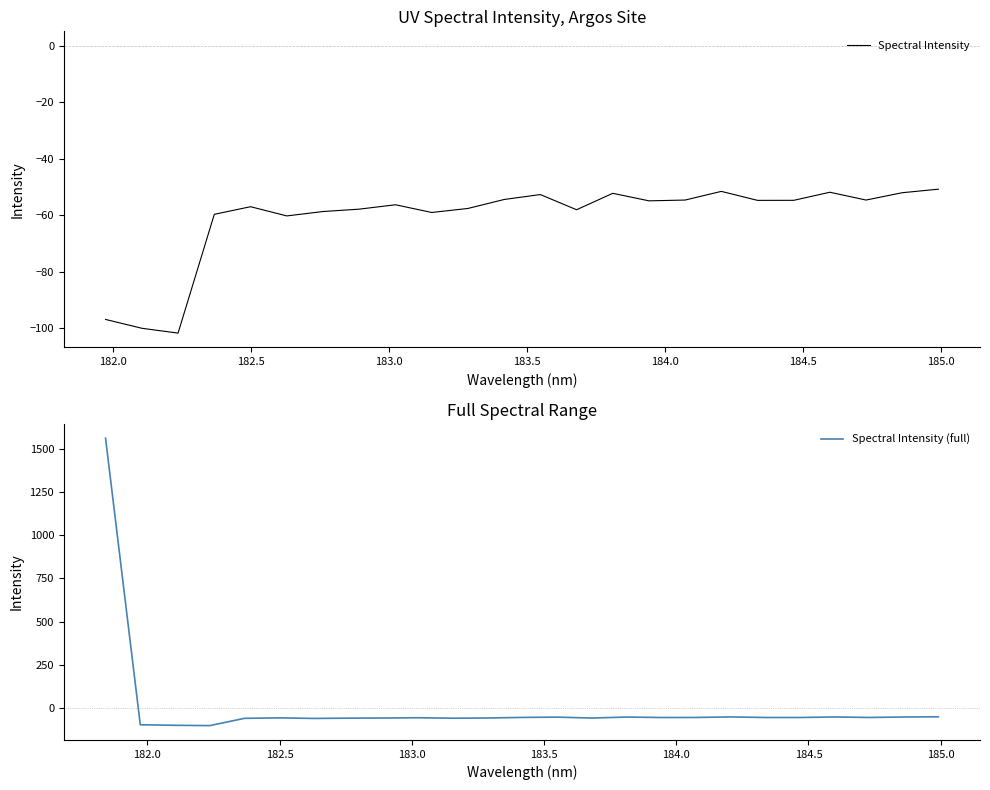

What is the minimum value for Spectral Intensity (full)?

-101.8